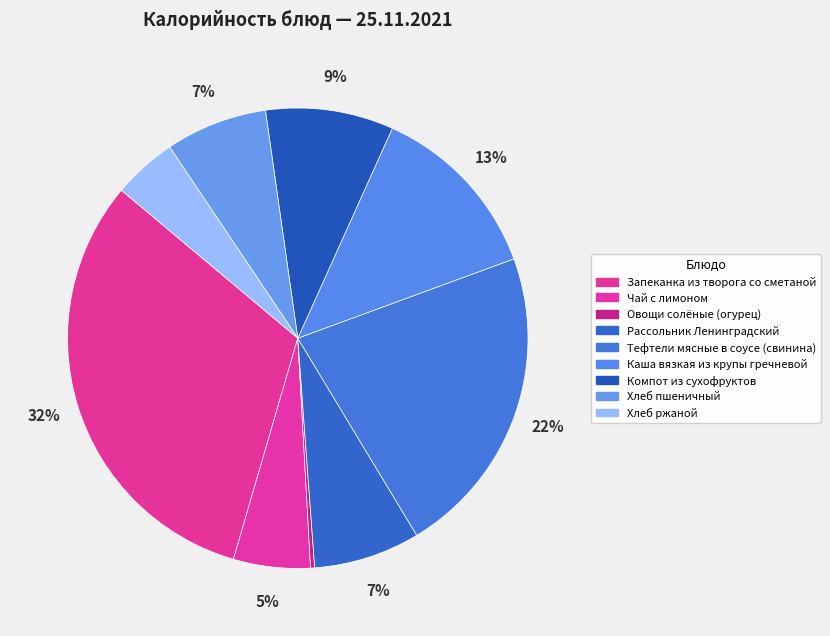

Between Рассольник Ленинградский and Каша вязкая из крупы гречневой, which is larger?

Каша вязкая из крупы гречневой